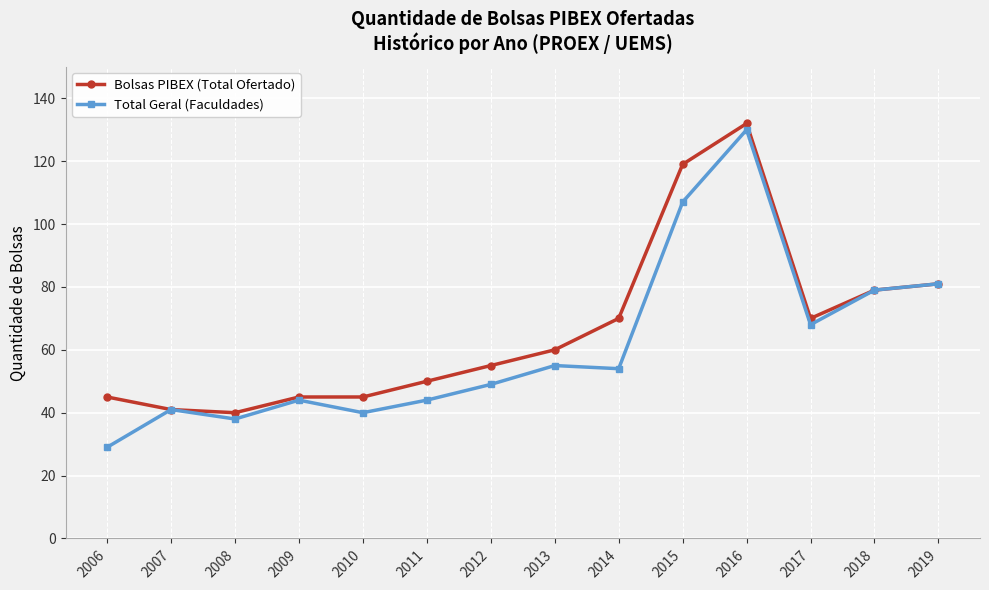

Count the number of categories in the chart.

14